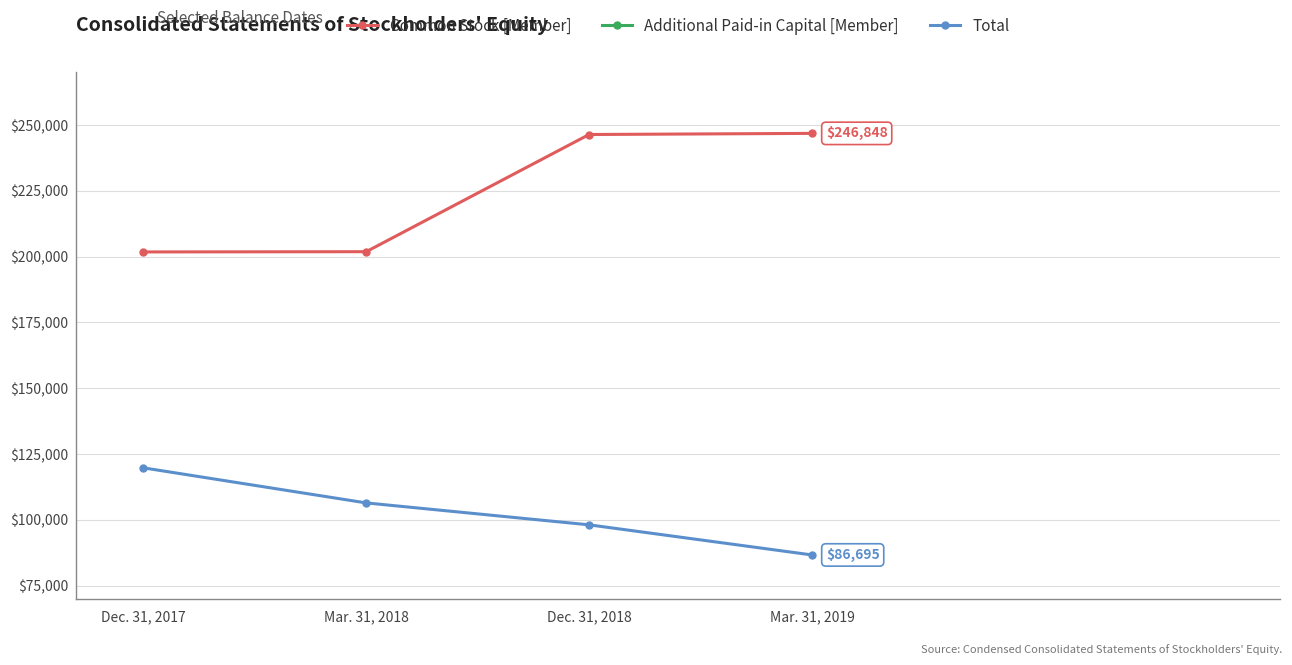

At Mar. 31, 2018, list the series in order from smallest to largest.

Additional Paid-in Capital [Member], Total, Common Stock [Member]